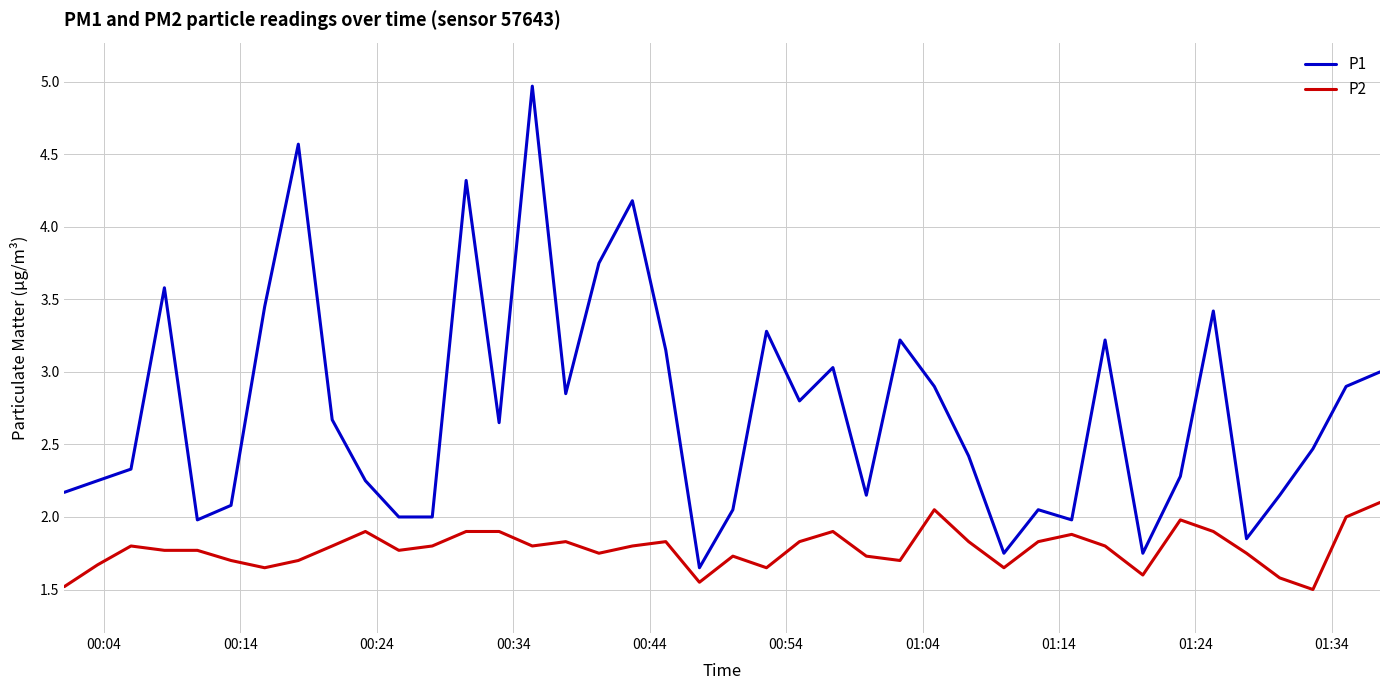

Rank the series by their maximum value, from lowest to highest.

P2, P1